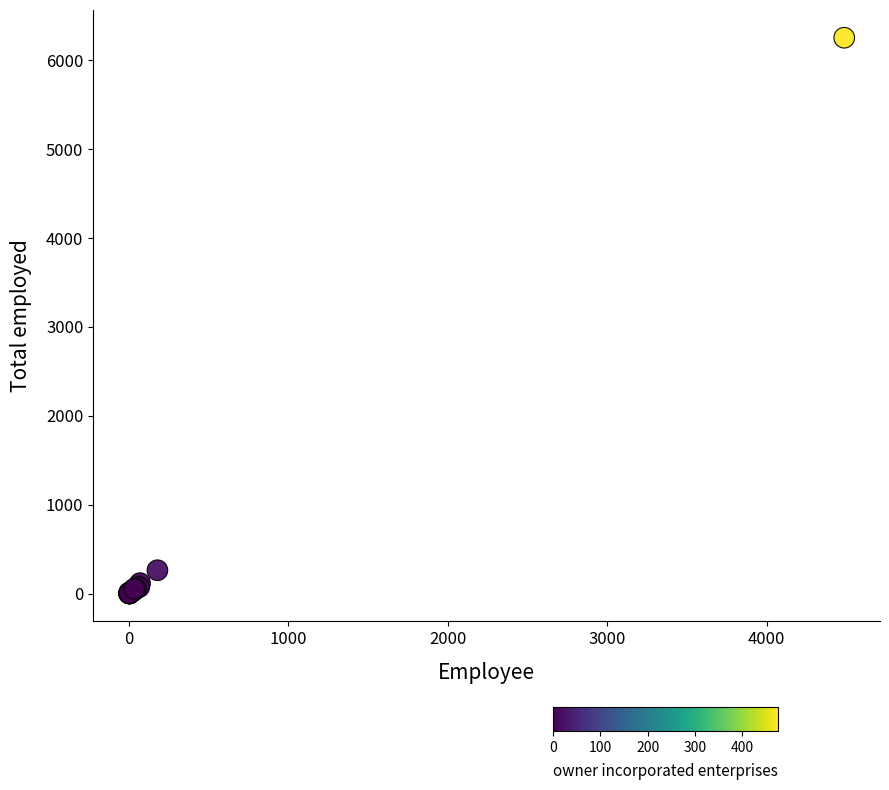

What Y value in the scatter plot is closest to 3127?

265